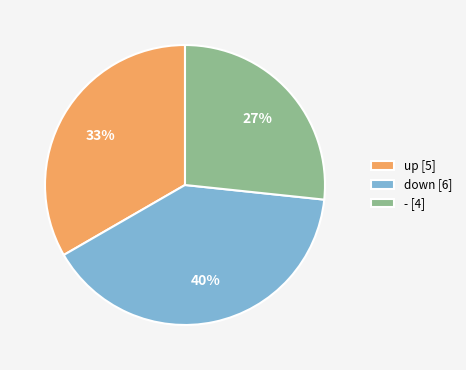

What percentage is the down slice, to the nearest percent?

40%